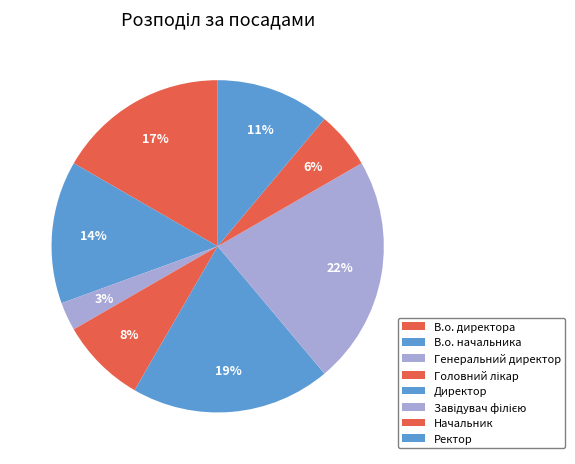

Count the number of slices in the pie.

8